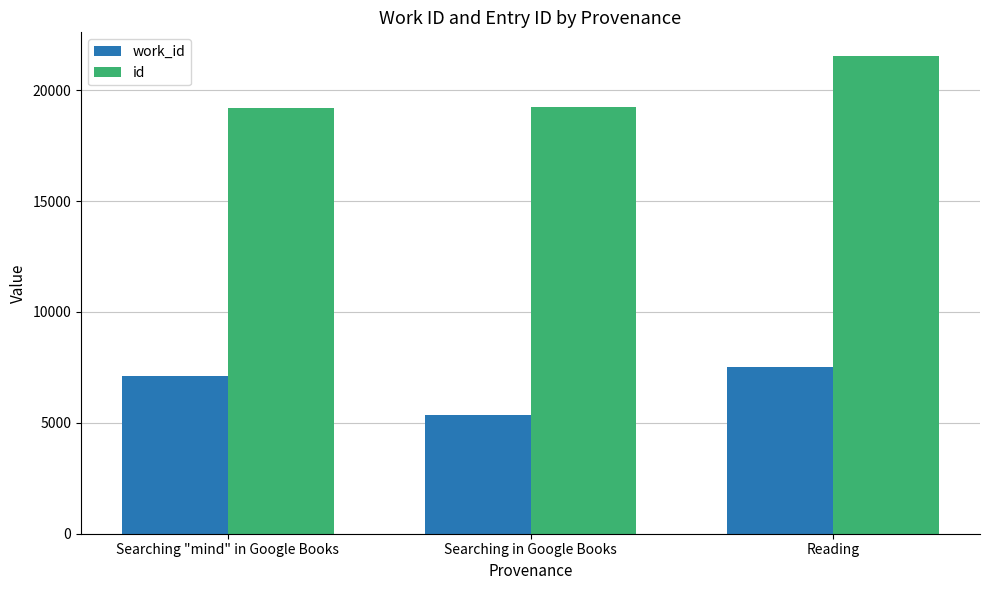

What is the difference between the maximum and minimum values in the id series?

2337